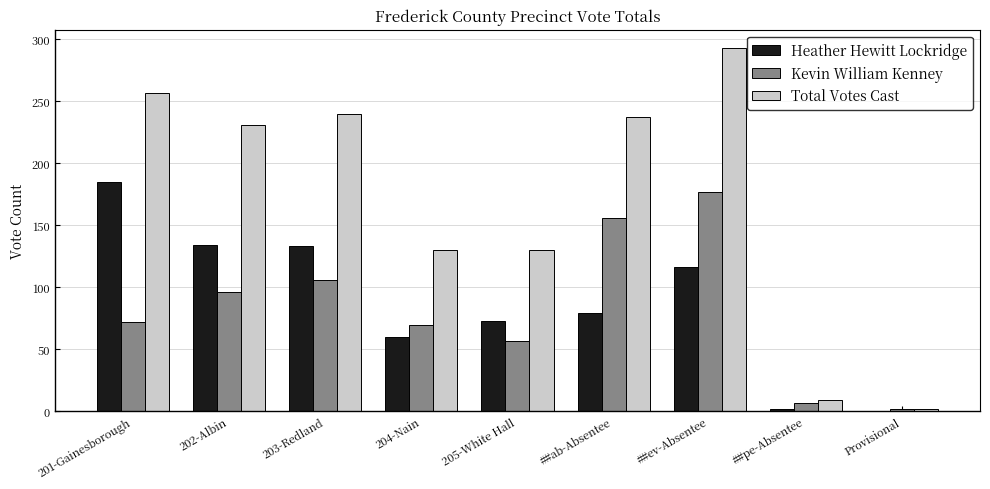

What is the greatest value displayed?

293